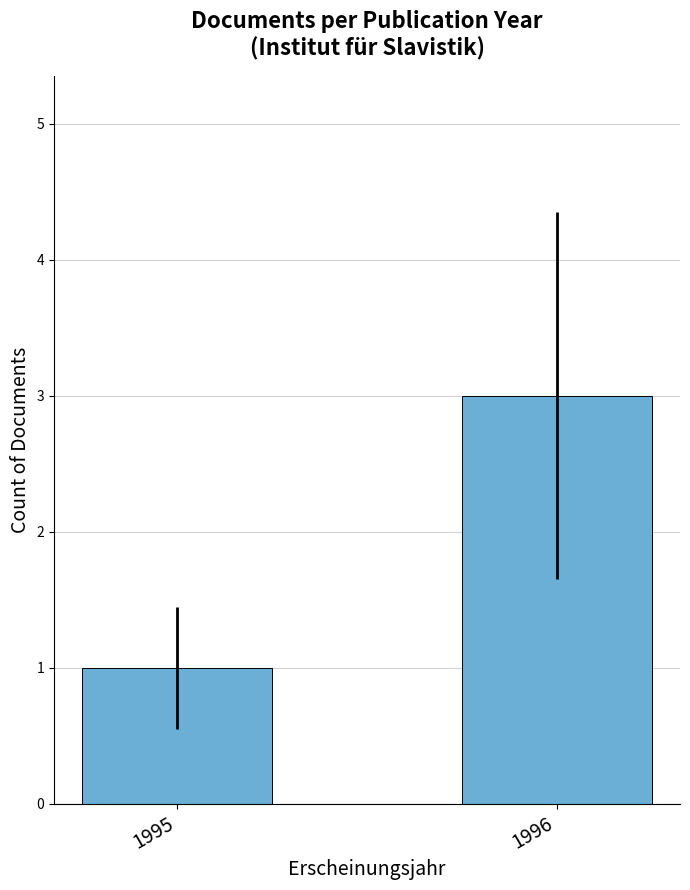

Rank the categories by value from highest to lowest.

1996, 1995